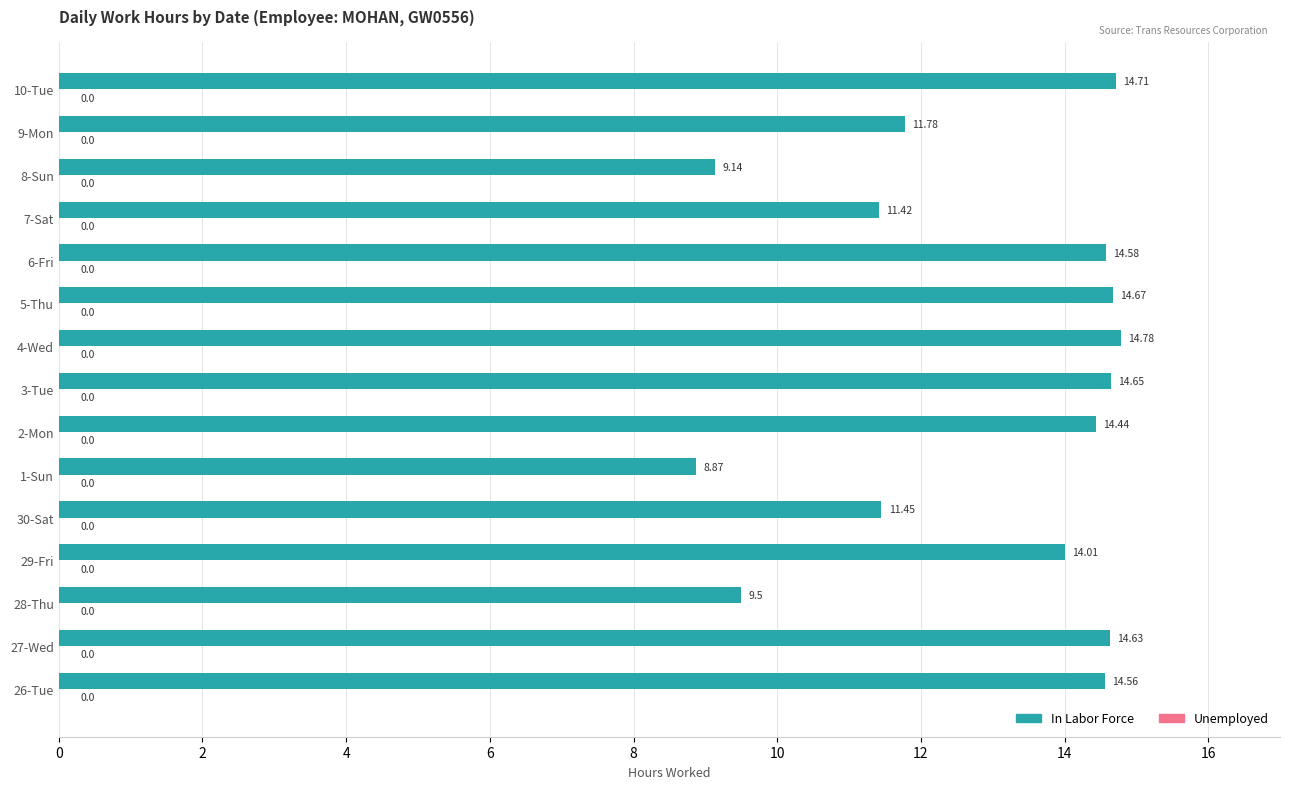

List the labels in order of value, smallest first.

1-Sun, 8-Sun, 28-Thu, 7-Sat, 30-Sat, 9-Mon, 29-Fri, 2-Mon, 26-Tue, 6-Fri, 27-Wed, 3-Tue, 5-Thu, 10-Tue, 4-Wed